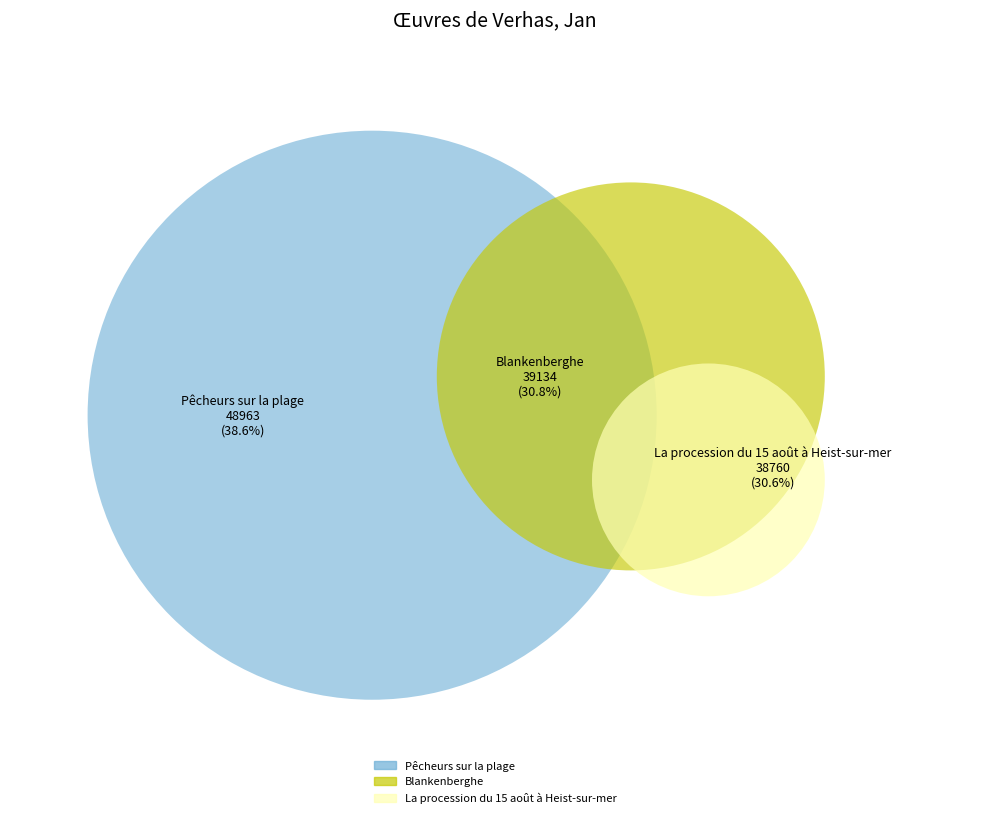

To the nearest percent, what portion does La procession du 15 août à Heist-sur-mer represent?

31%